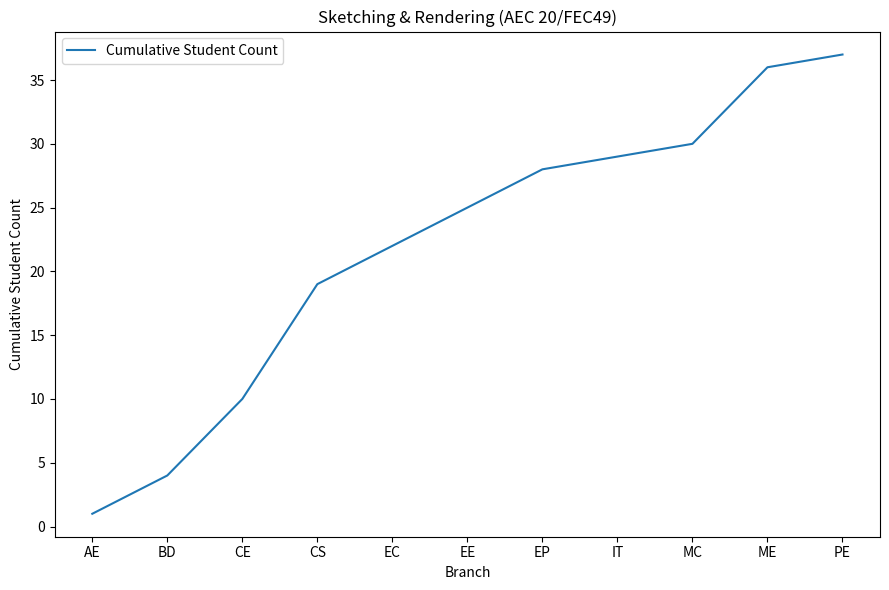

Where is the data nearest to the value 19?

CS